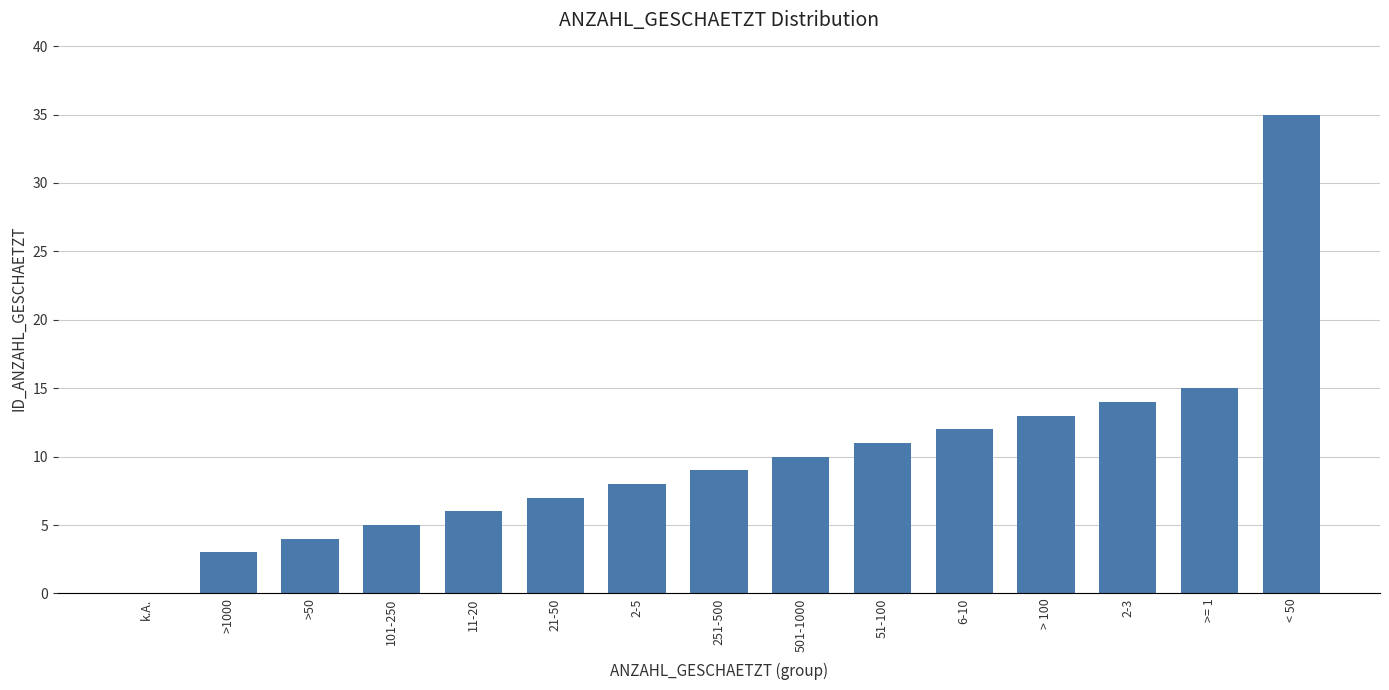

Which has a higher value, 2-5 or 101-250?

2-5